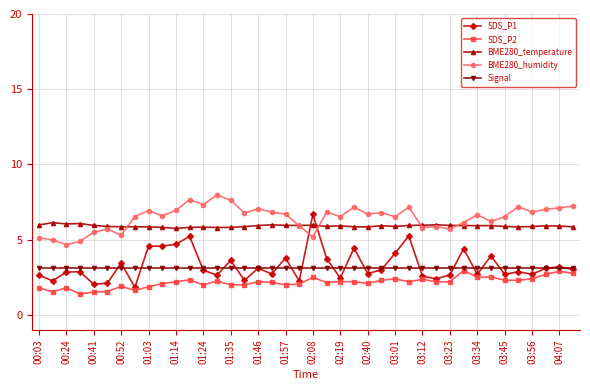

Which series has the largest total across all categories?

BME280_humidity